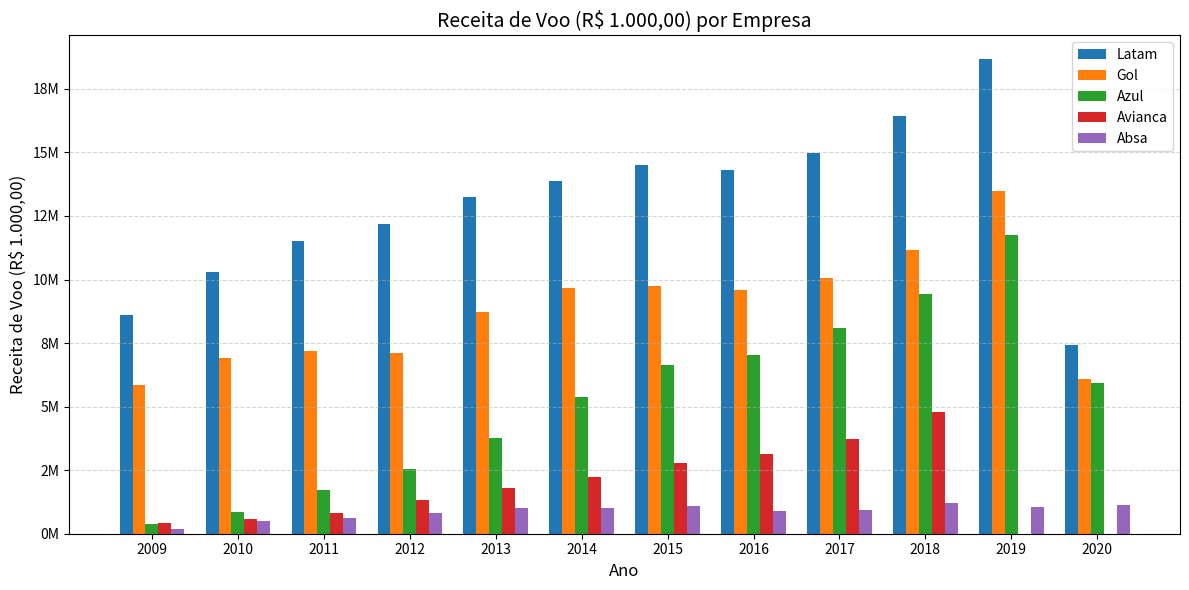

Reading right to left, extract all data points from this chart.

Latam: 2020=7434736.1	2019=18672207.1	2018=16444064.3	2017=14959396.7	2016=14304643.3	2015=14503764.9	2014=13871365.1	2013=13265776.3	2012=12174518.2	2011=11516534.3	2010=10288871.6	2009=8604371.6
Gol: 2020=6084385.8	2019=13475220.2	2018=11168376.2	2017=10059788.0	2016=9605521.8	2015=9725923.8	2014=9661990.2	2013=8721617.9	2012=7103930.9	2011=7182091.3	2010=6915529.8	2009=5832428.7
Azul: 2020=5926680.7	2019=11734384.8	2018=9428717.1	2017=8101143.3	2016=7020909.2	2015=6646715.9	2014=5366283.4	2013=3781508.1	2012=2550174.9	2011=1717028.8	2010=868998.3	2009=376590.2
Avianca: 2020=0.0	2019=0.0	2018=4795553.5	2017=3728755.3	2016=3133434.6	2015=2778804.3	2014=2219797.1	2013=1796718.5	2012=1319911.4	2011=833627.8	2010=576442.4	2009=419159.0
Absa: 2020=1111407.1	2019=1069683.0	2018=1227084.7	2017=929759.8	2016=897054.1	2015=1079192.8	2014=1002999.7	2013=1003518.2	2012=817345.2	2011=616023.7	2010=519364.2	2009=199589.6